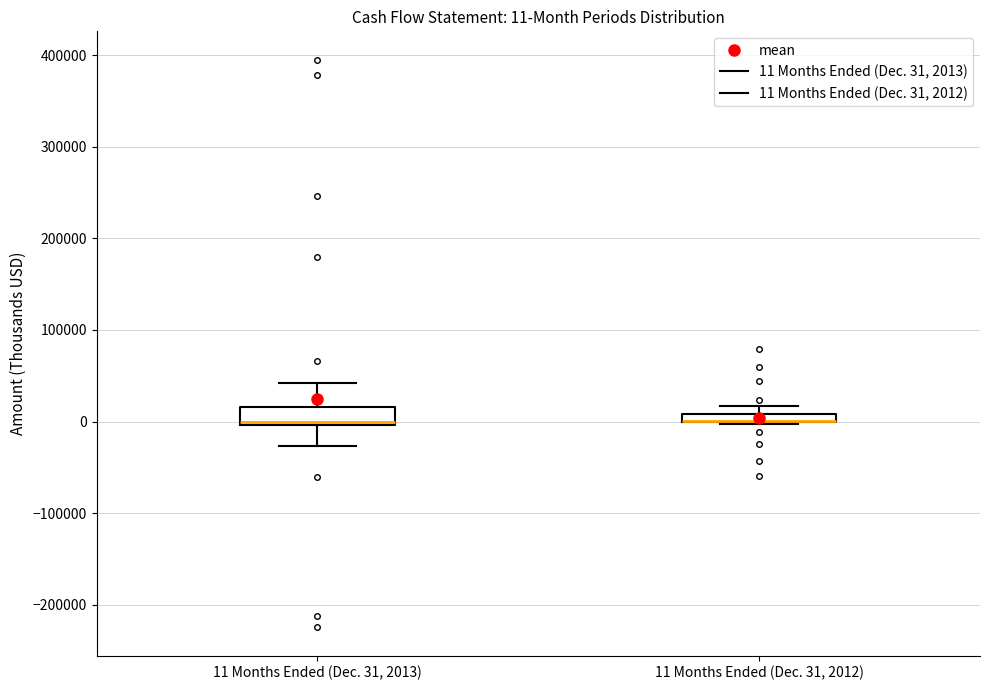

Comparing the boxes themselves (not the whiskers), which one is the tallest?

11 Months Ended (Dec. 31, 2013)